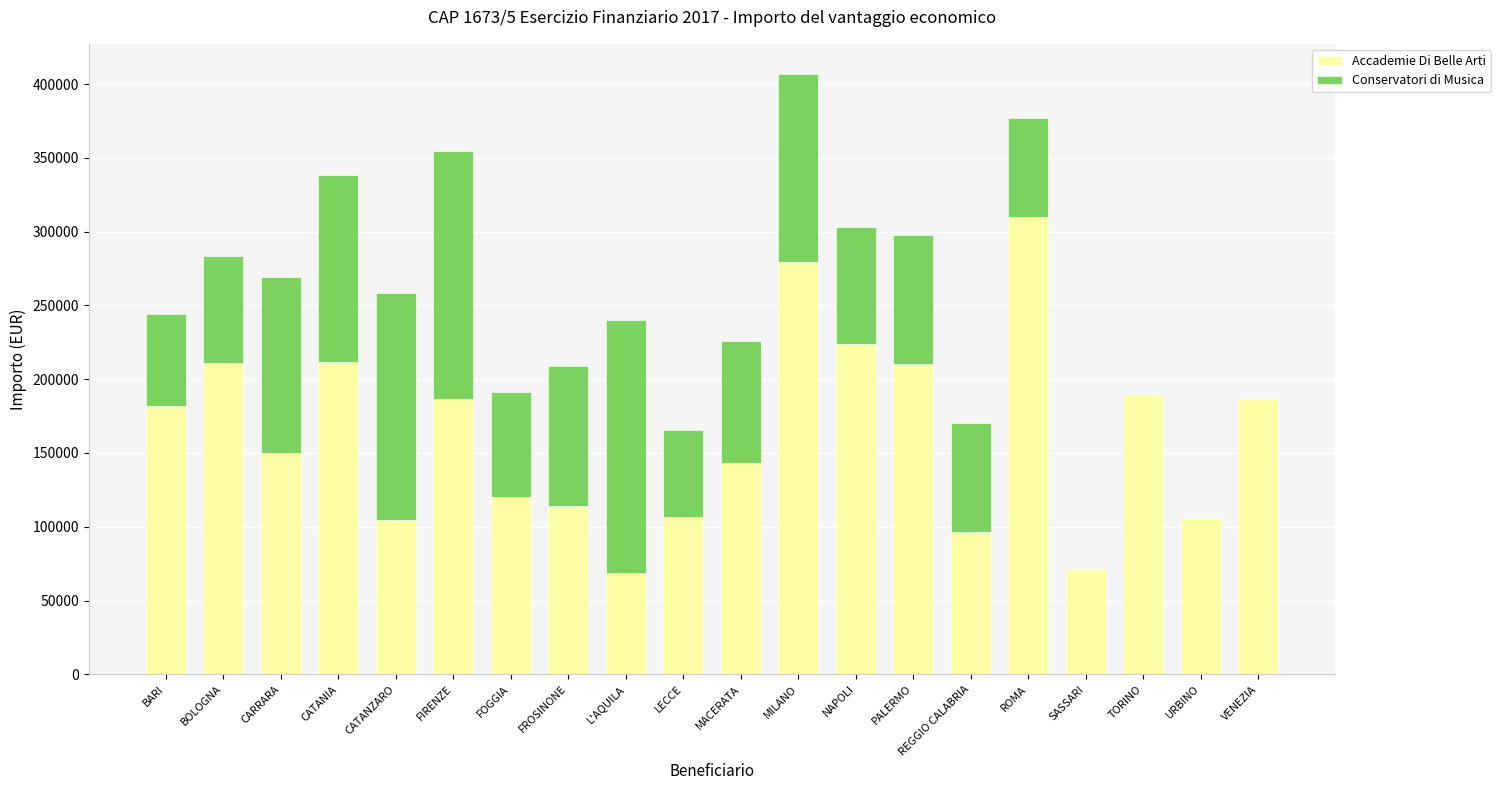

At which label does Accademie Di Belle Arti reach its peak?

ROMA